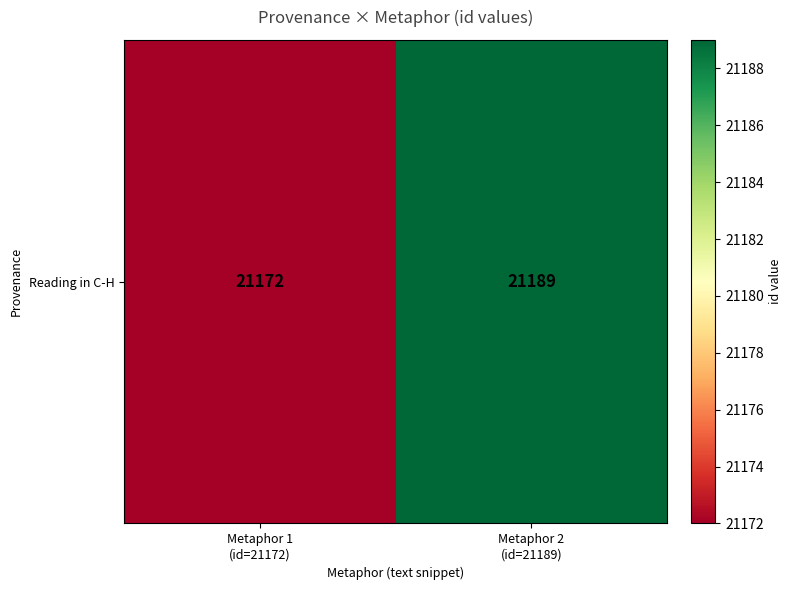

Count the values in the range 21172 to 21189.

2